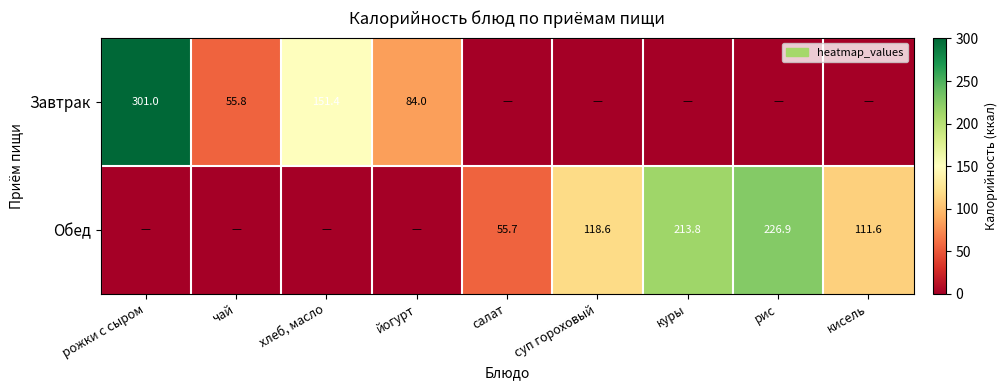

The Обед series shows 196.5 at кисель. True or false?

False